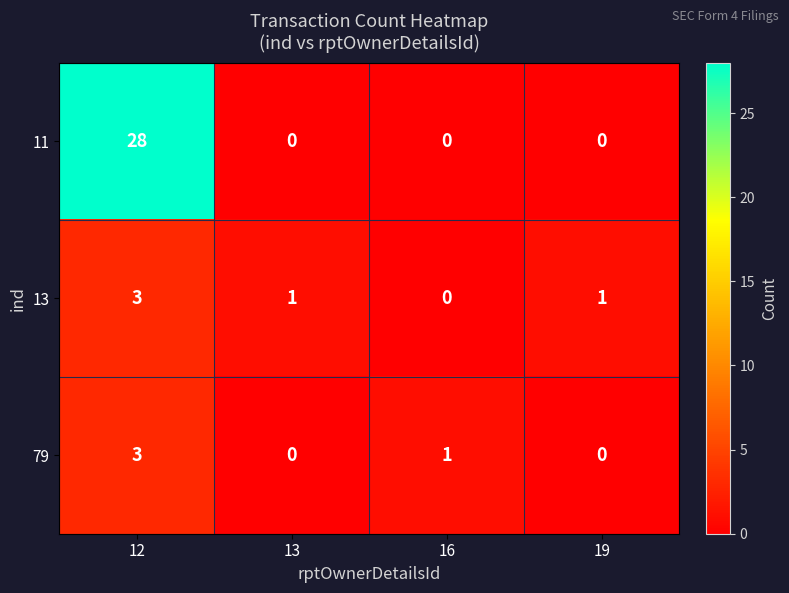

Reading left to right, list all the values displayed in this chart.

11: 12=28	13=0	16=0	19=0
13: 12=3	13=1	16=0	19=1
79: 12=3	13=0	16=1	19=0